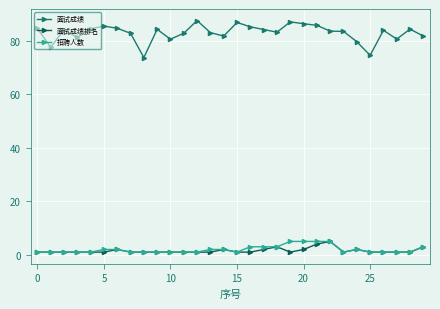

What is the smallest value displayed?

1.0